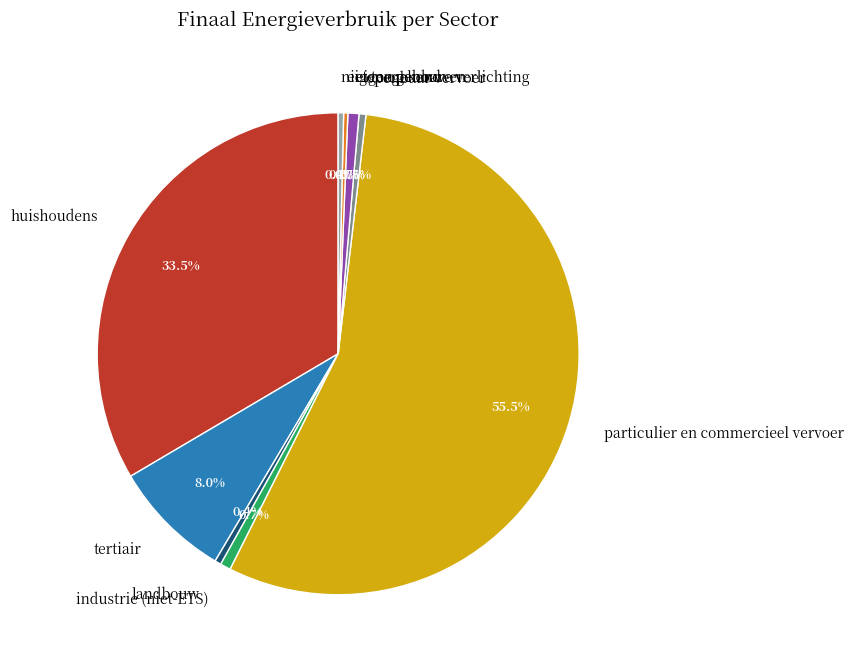

How many slices are in this pie chart?

9